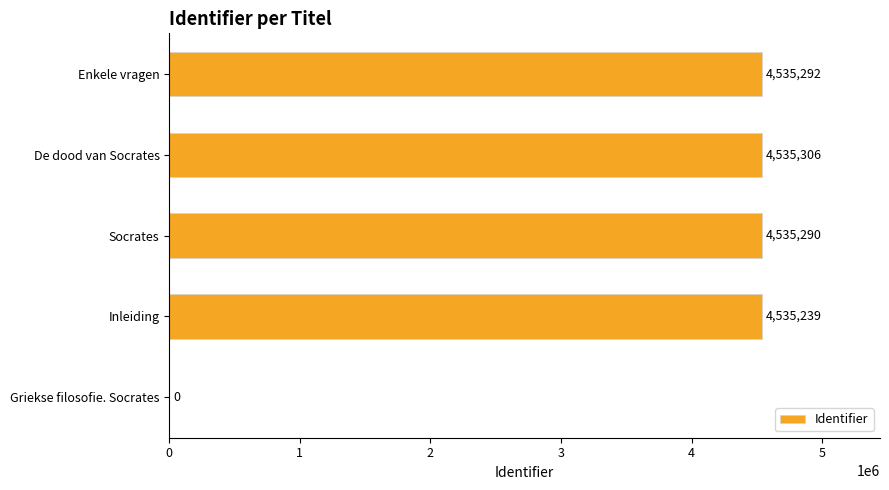

How many distinct data groups are displayed?

1